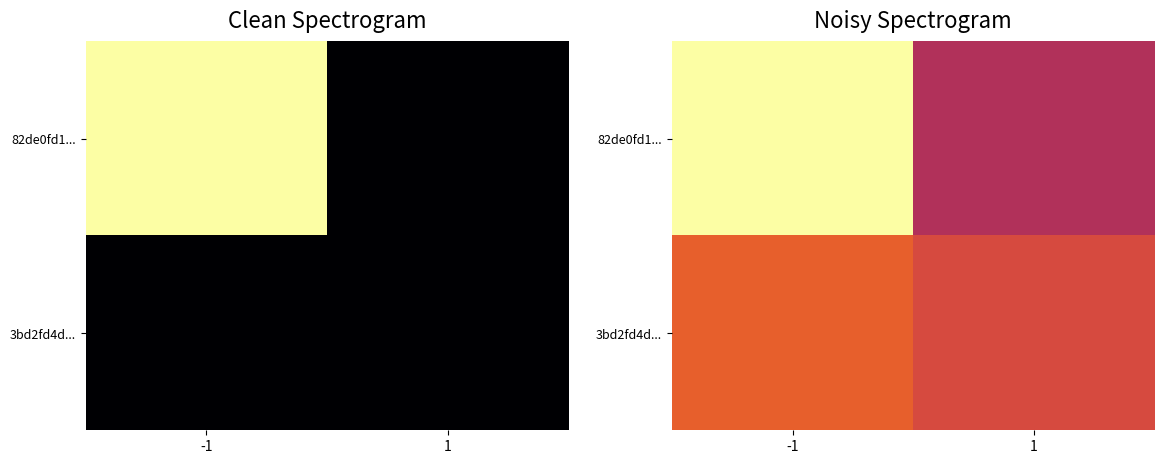

Where does the 82de0fd1... series first go above 1?

-1